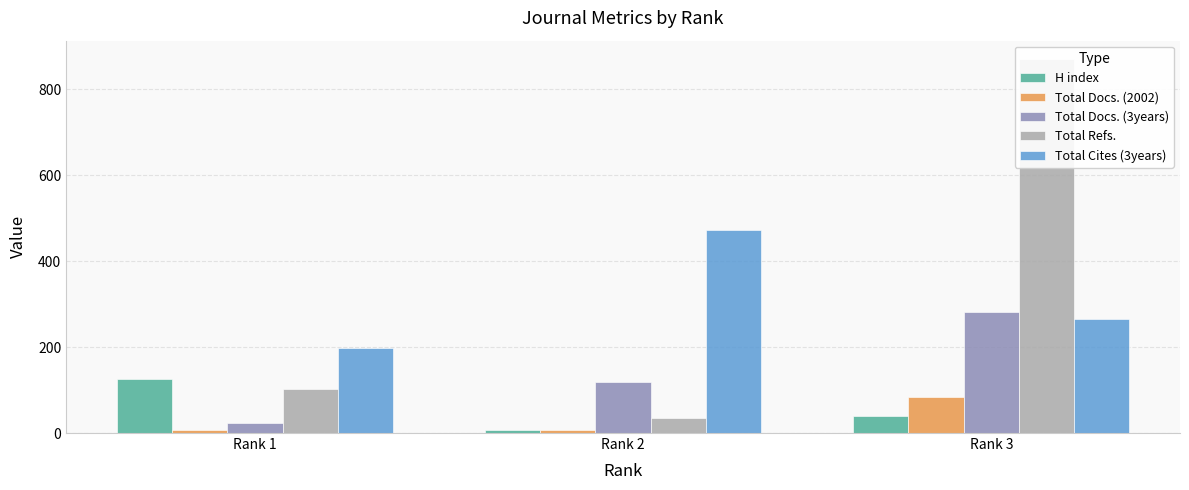

How many bars are there in total?

15